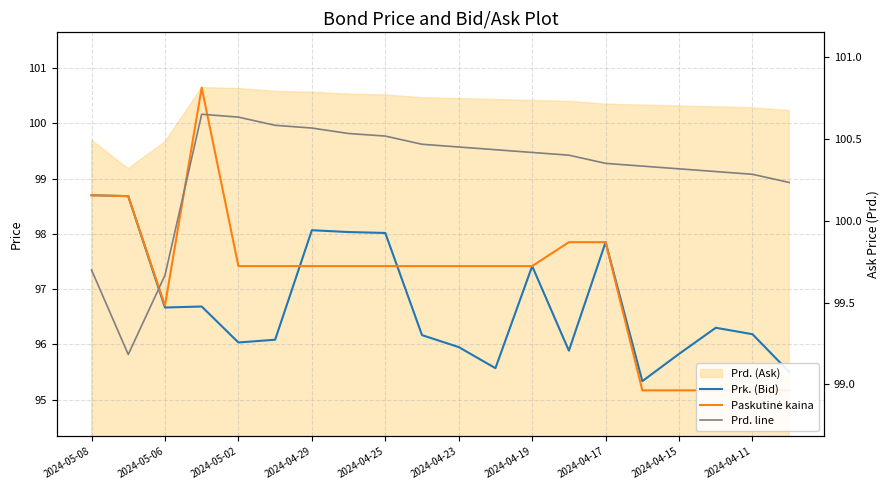

How many Prd. line values are between 100 and 101?

17